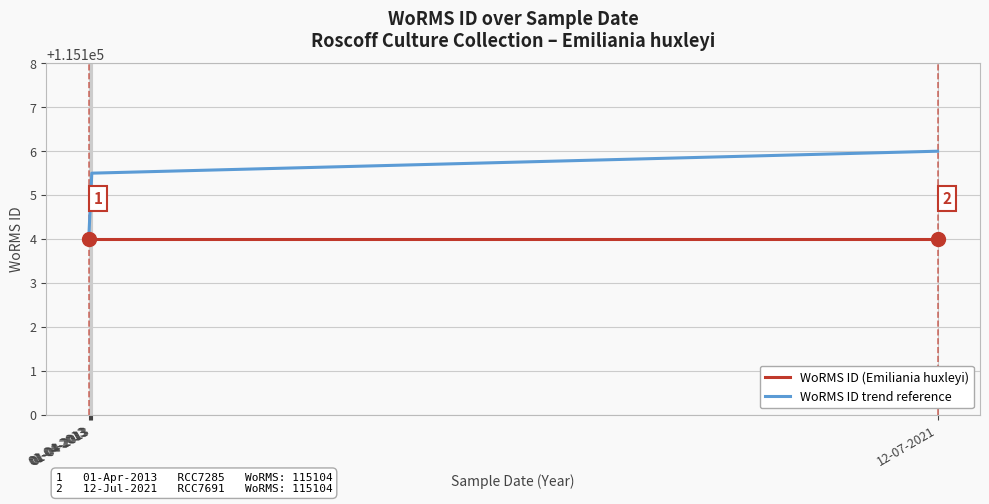

What are all the series names shown in the legend?

WoRMS ID (Emiliania huxleyi), WoRMS ID trend reference